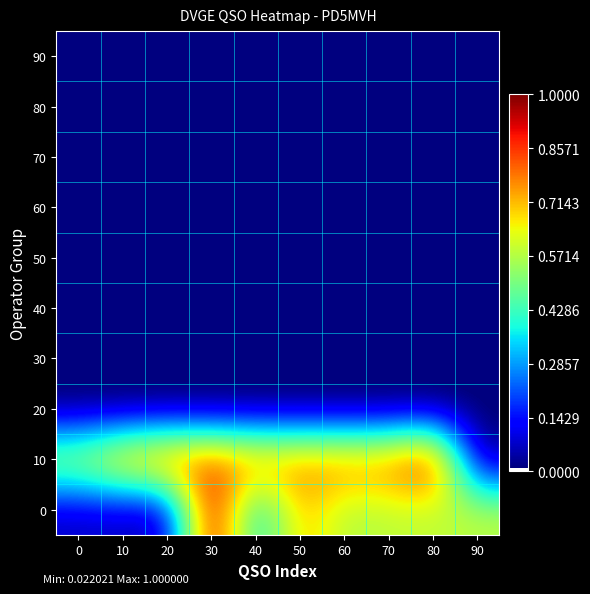

How many data points does each series have?

10